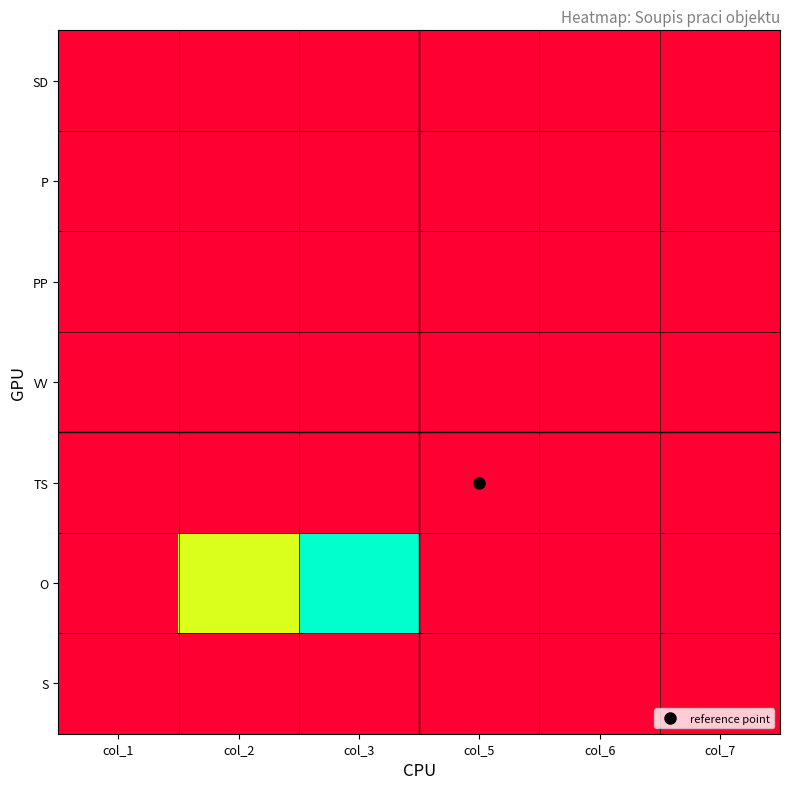

Which has a higher value, col_6 or col_2?

col_6